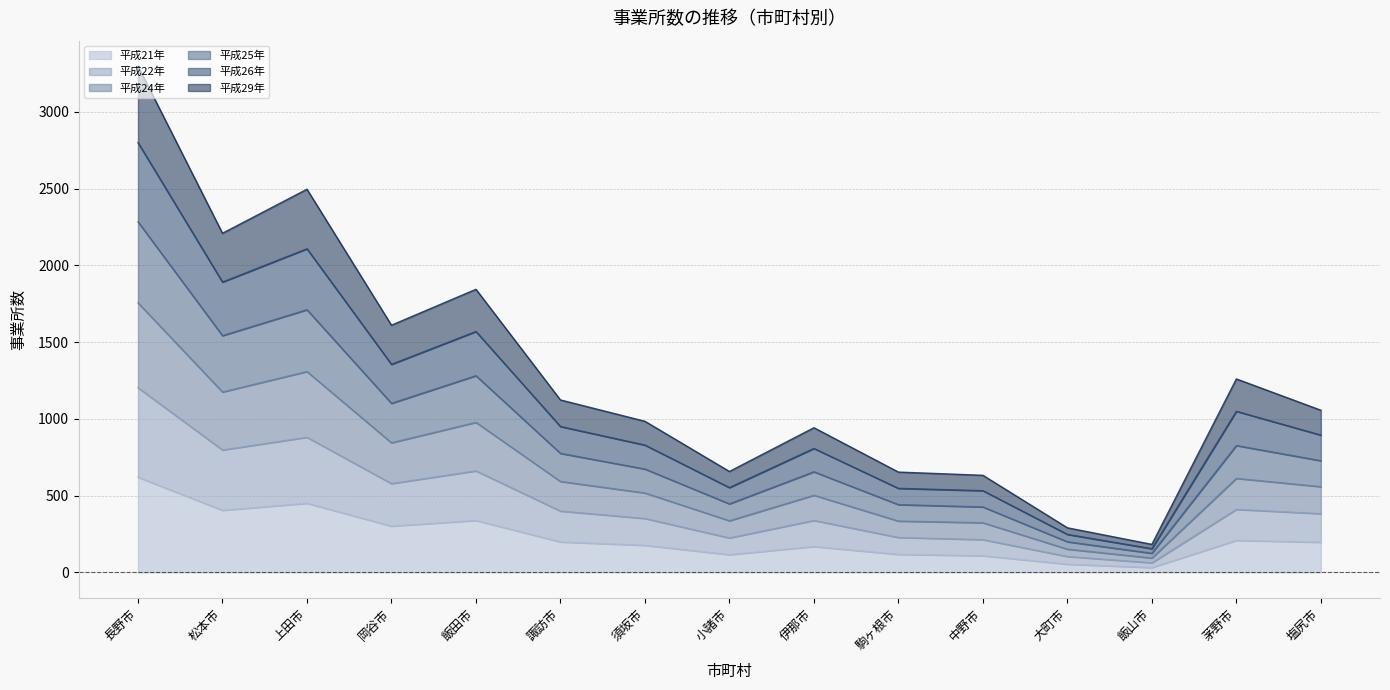

Which category has the highest value in the 平成21年 series?

長野市